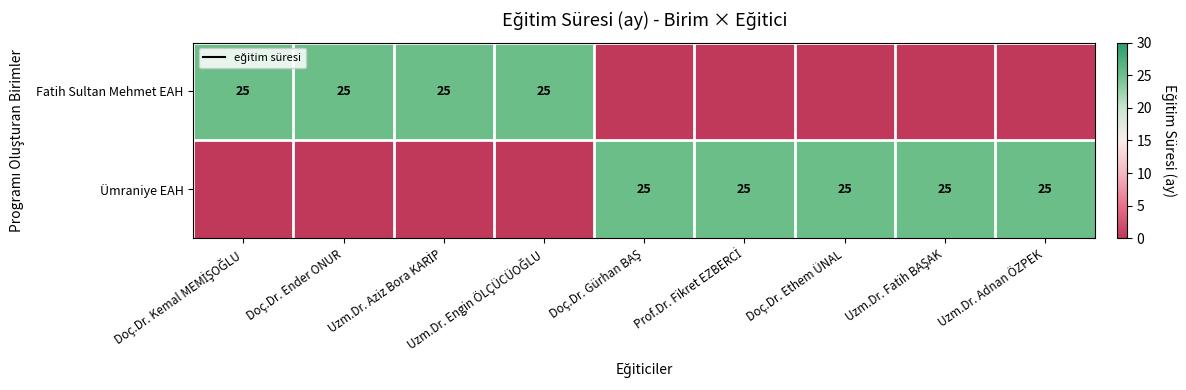

The value of Ümraniye EAH at Doç.Dr. Ethem ÜNAL is 25. True or false?

True